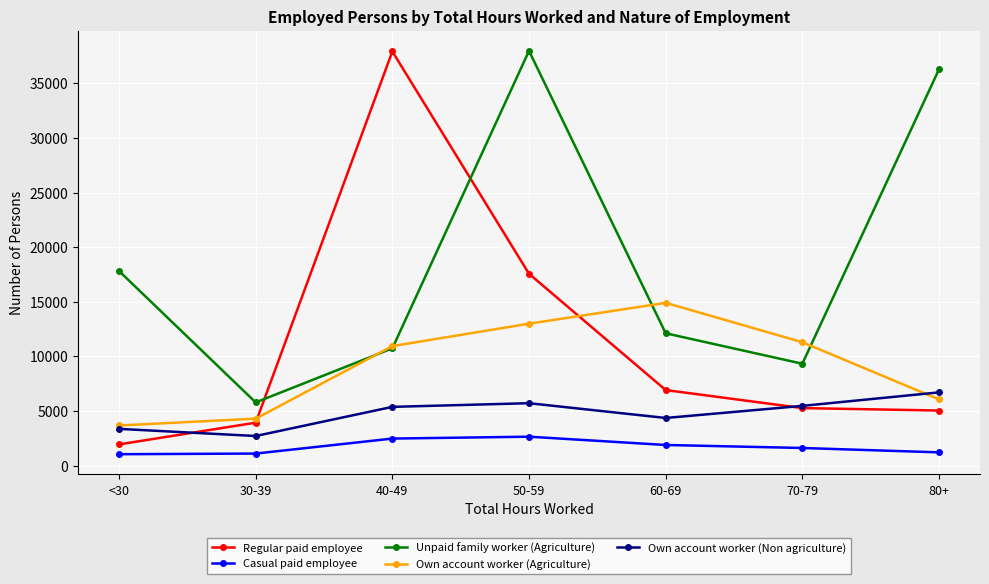

Is this an area chart (filled region under the line)?

No